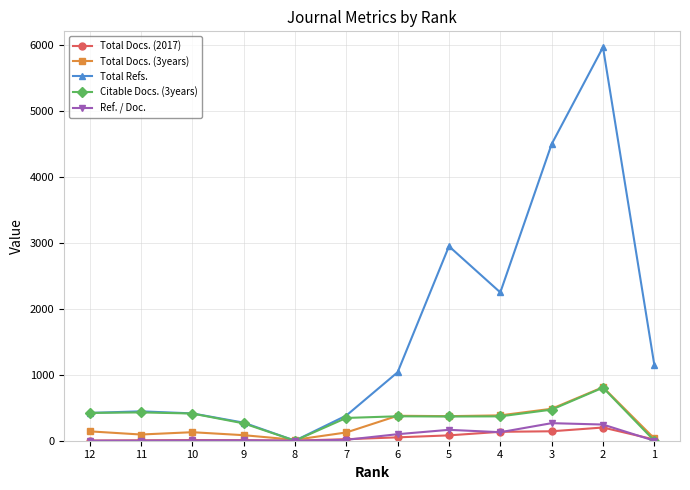

In Ref. / Doc., how many points are higher than both neighbors (excluding endpoints)?

3